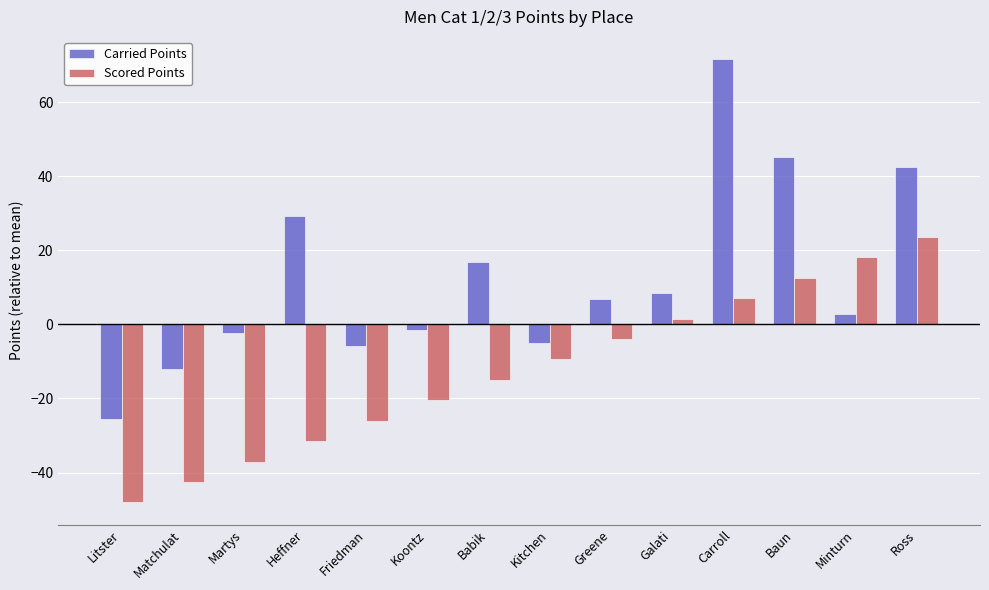

What is the average value of the Scored Points series?

-12.2